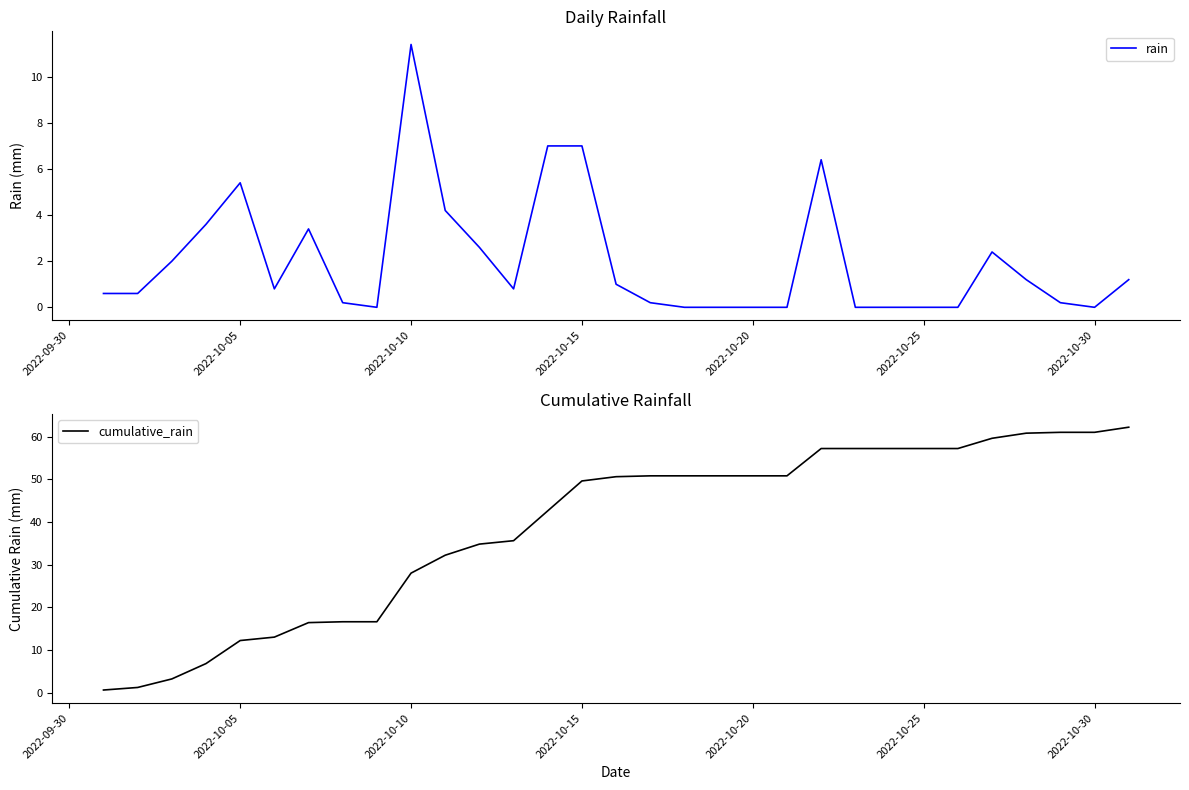

True or false: cumulative_rain and rain cross at least once.

False